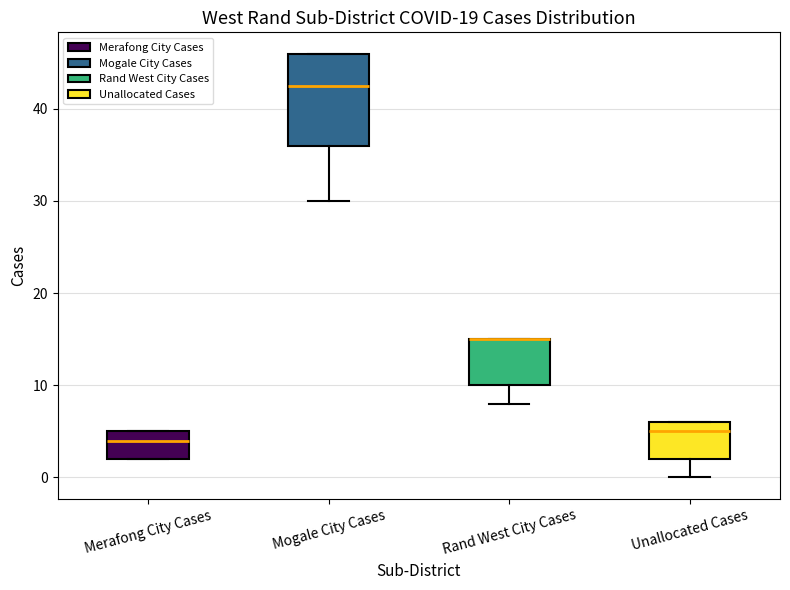

Comparing the boxes themselves (not the whiskers), which one is the tallest?

Mogale City Cases